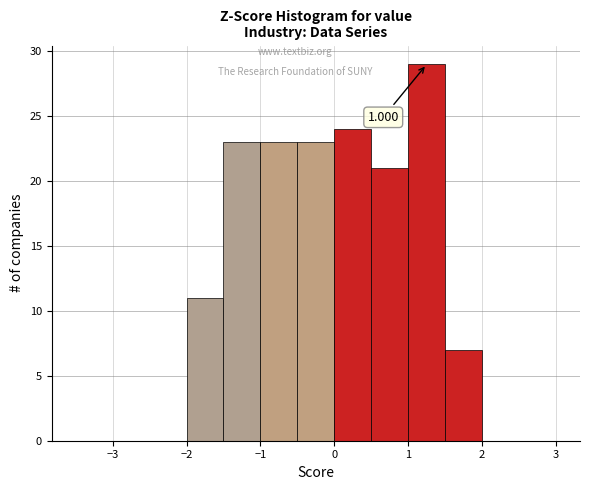

Which range on the x-axis has the tallest bar?

1.0 to 1.5